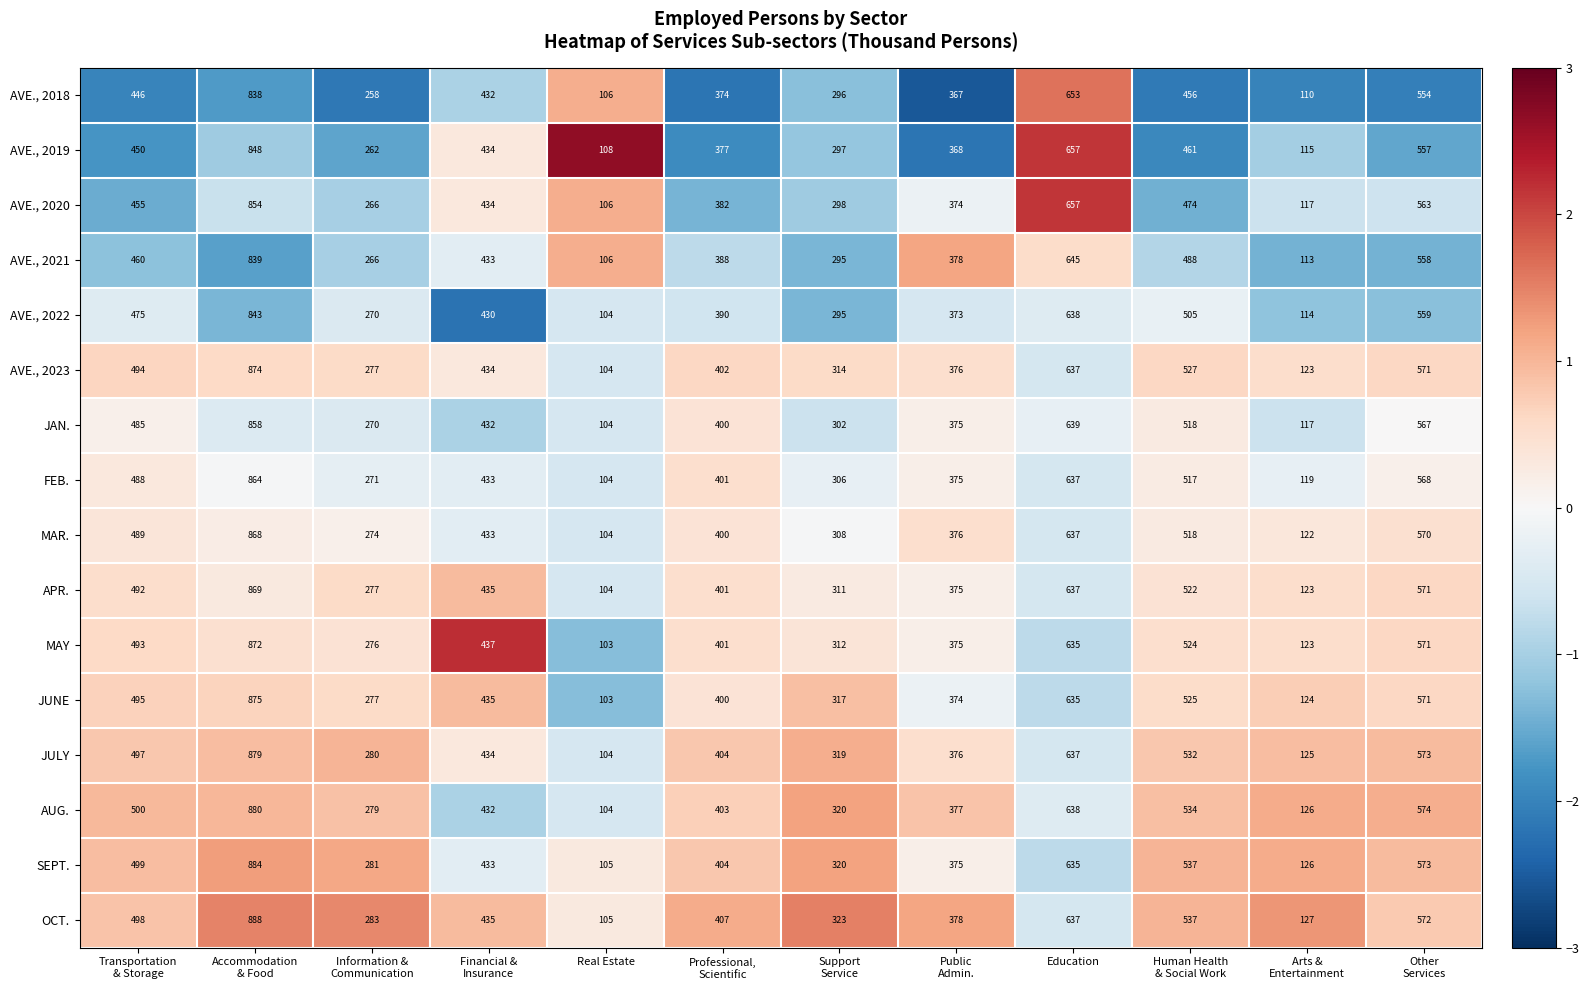

Rank the series by their maximum value, from highest to lowest.

OCT., SEPT., AUG., JULY, JUNE, AVE., 2023, MAY, APR., MAR., FEB., JAN., AVE., 2020, AVE., 2019, AVE., 2022, AVE., 2021, AVE., 2018